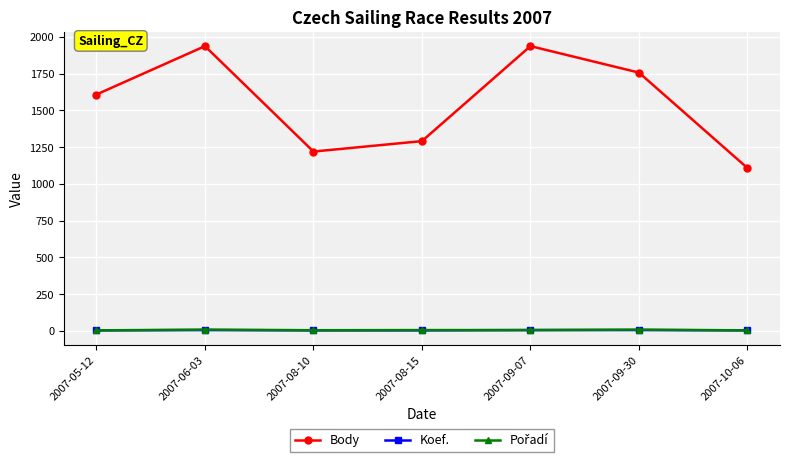

What is the difference between the highest and lowest values at 2007-08-10?

1216